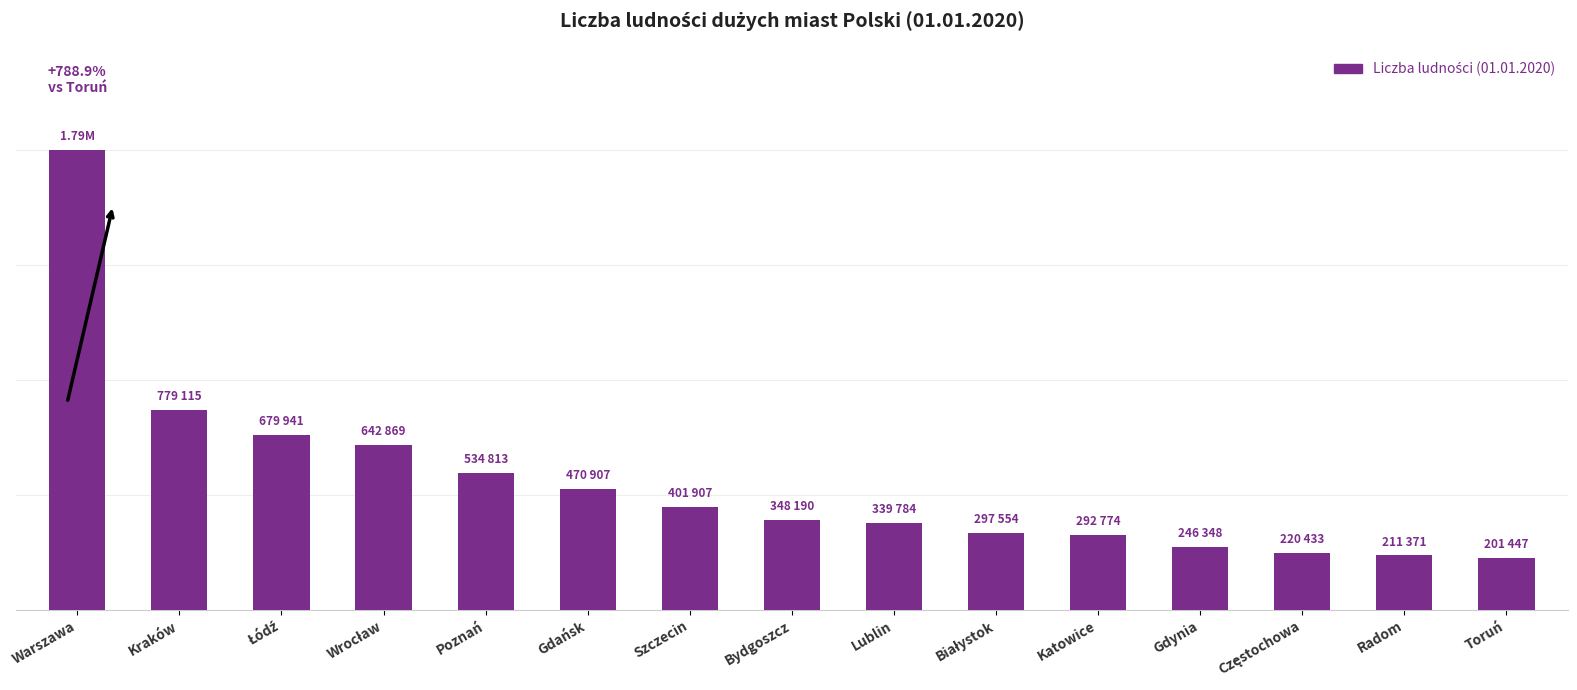

What is the change in value from Wrocław to Białystok?

-345315